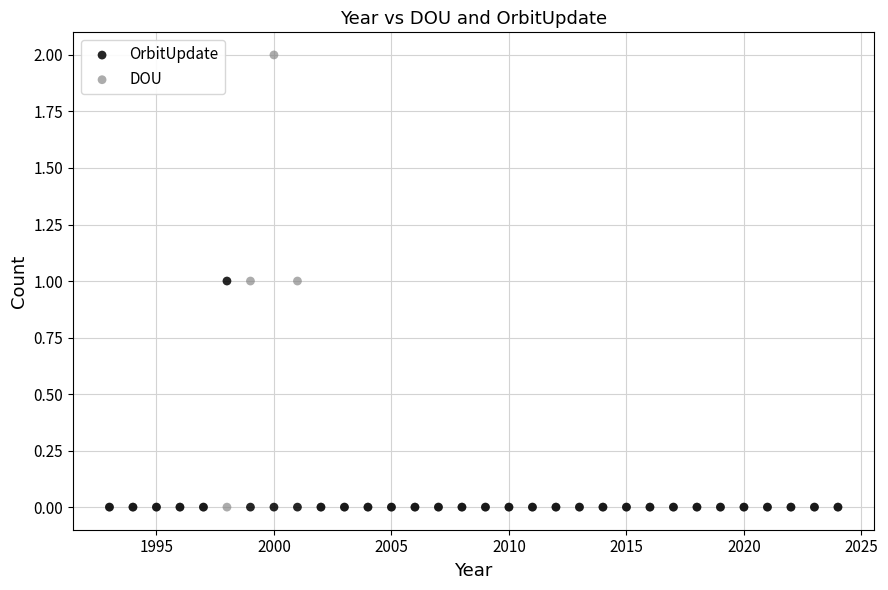

What are all the series names shown in the legend?

OrbitUpdate, DOU